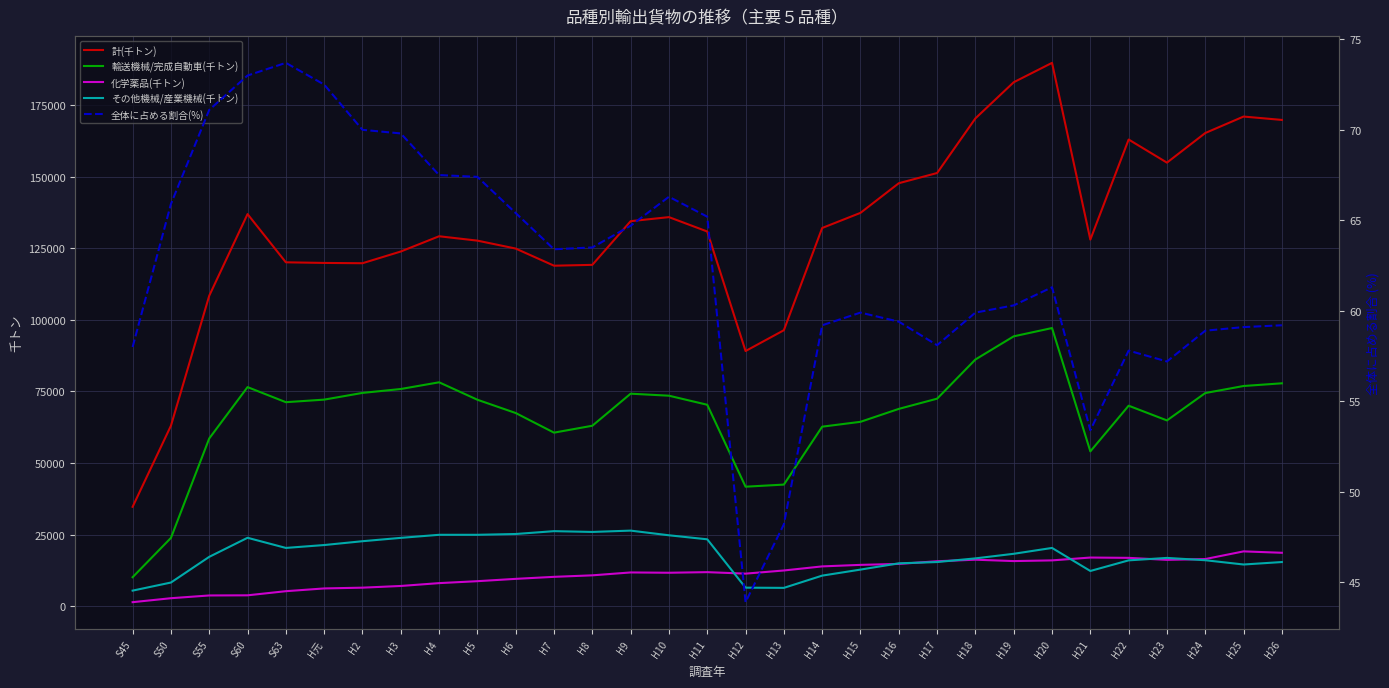

At which label does 化学薬品(千トン) reach its minimum?

S45